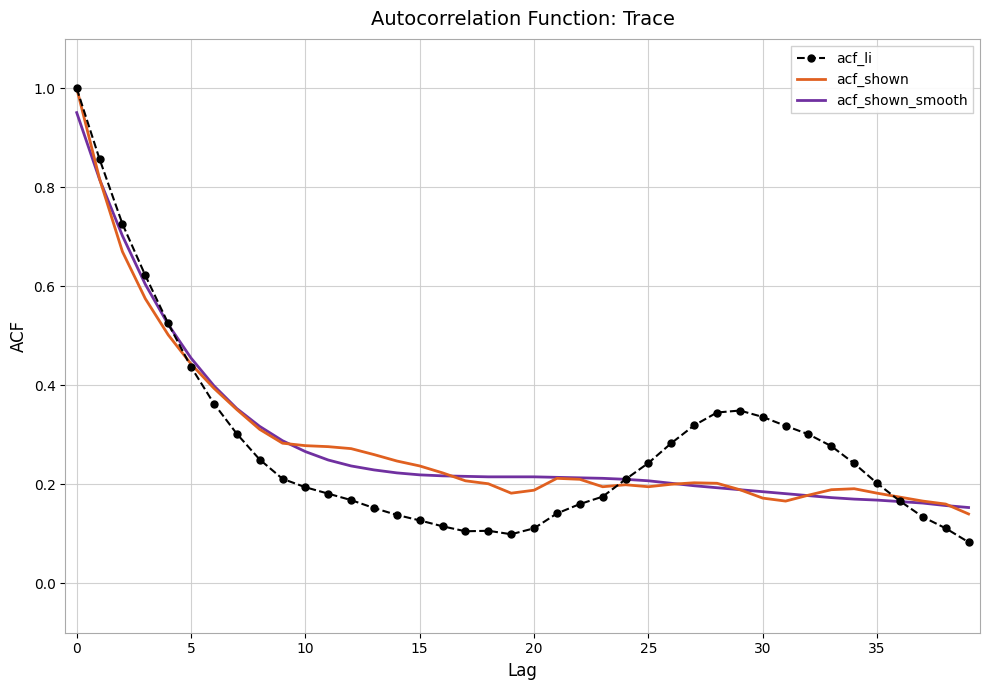

Which series has the widest spread of values?

acf_li